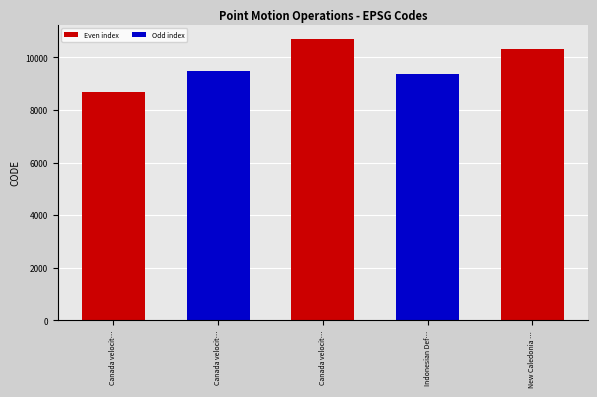

What is the change in value from Canada velocit… to New Caledonia …?

+840